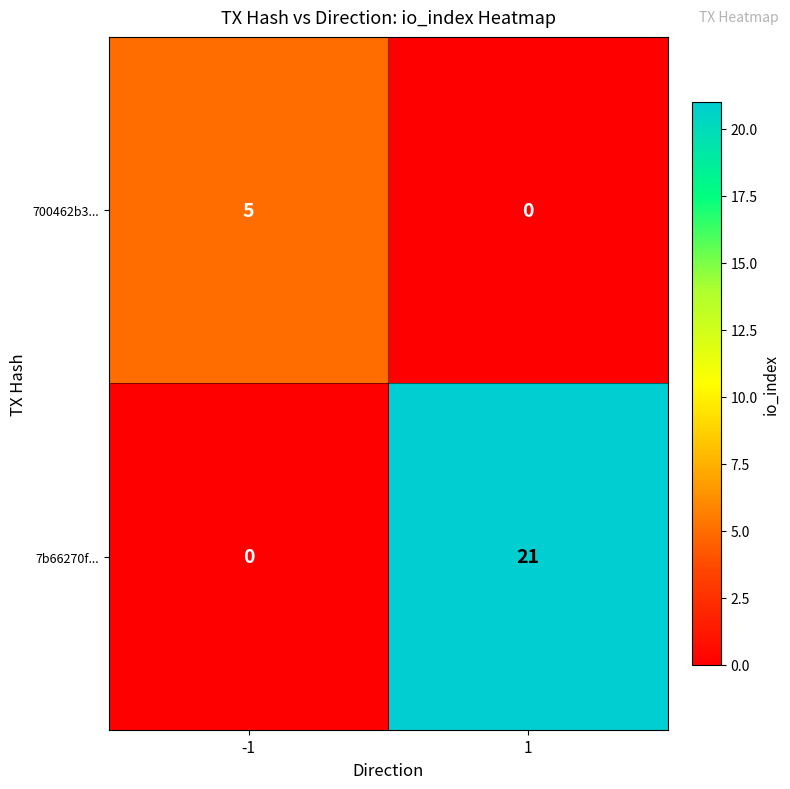

What value does the 700462b3... series have at -1?

5